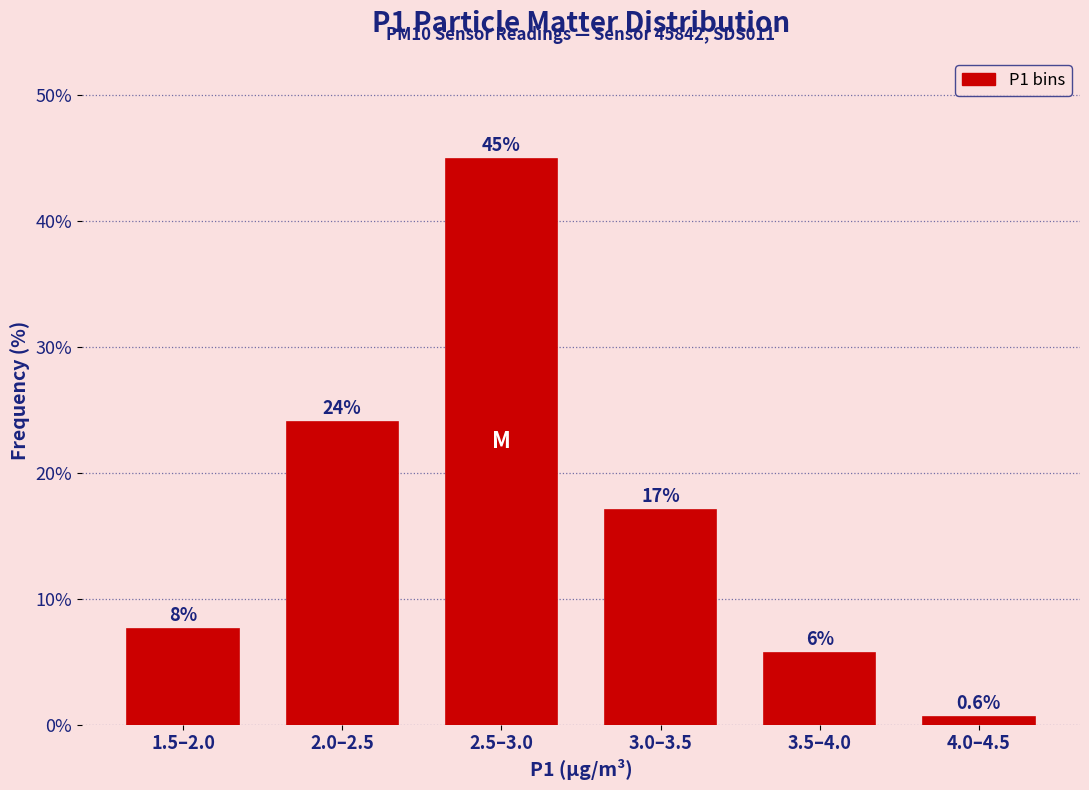

Reading right to left, list all the values displayed in this chart.

4.0–4.5=0.6	3.5–4.0=5.7	3.0–3.5=17.1	2.5–3.0=44.9	2.0–2.5=24.1	1.5–2.0=7.6